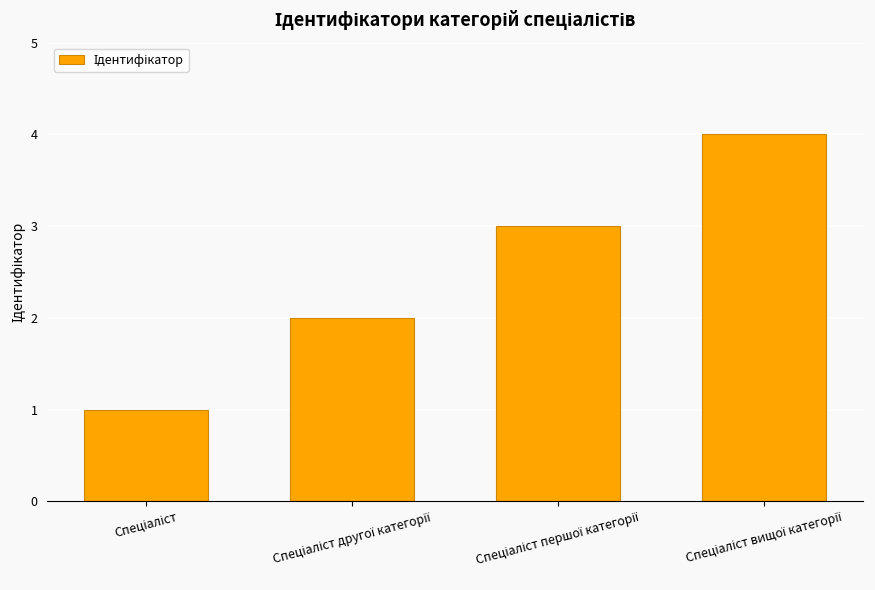

What is the maximum value shown in the chart?

4